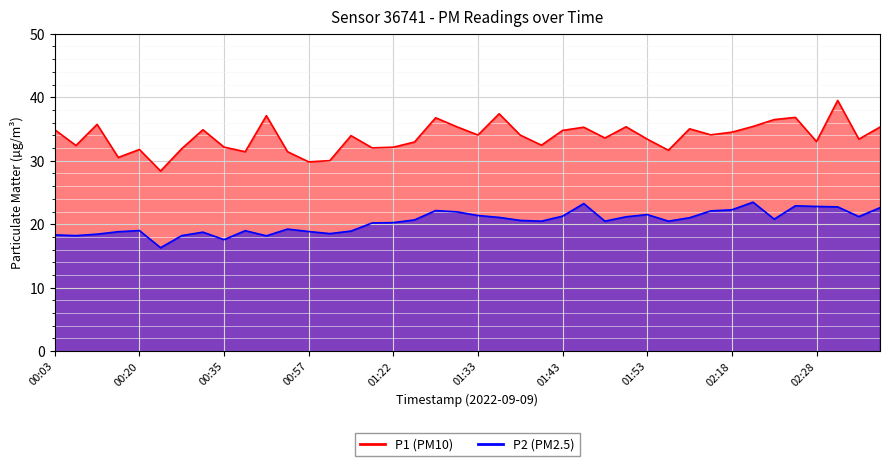

At which label does P2 first exceed 20?

01:17